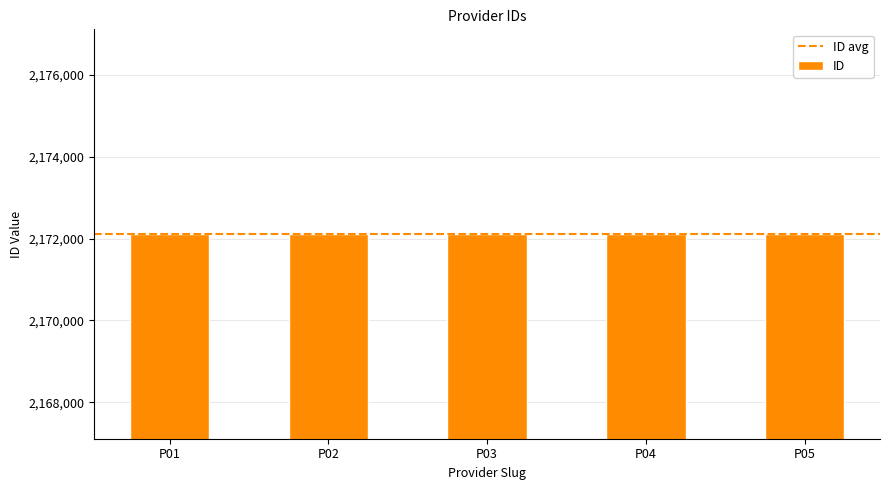

What is the maximum value shown in the chart?

2172114